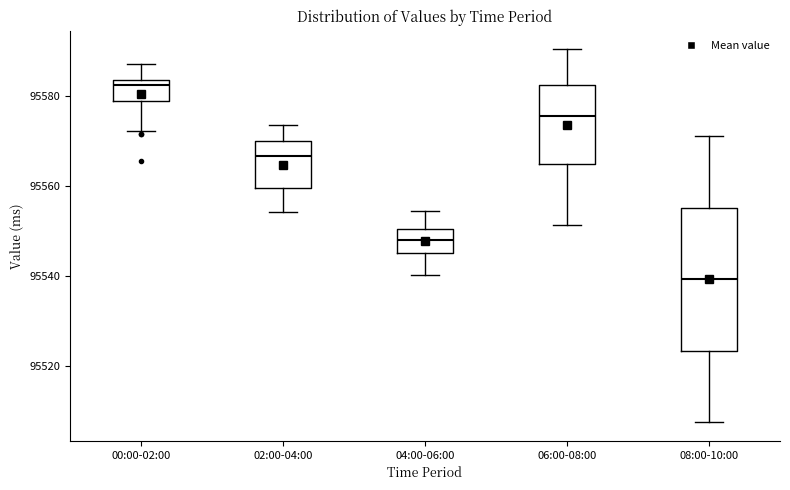

Which box has the lowest median line?

08:00-10:00